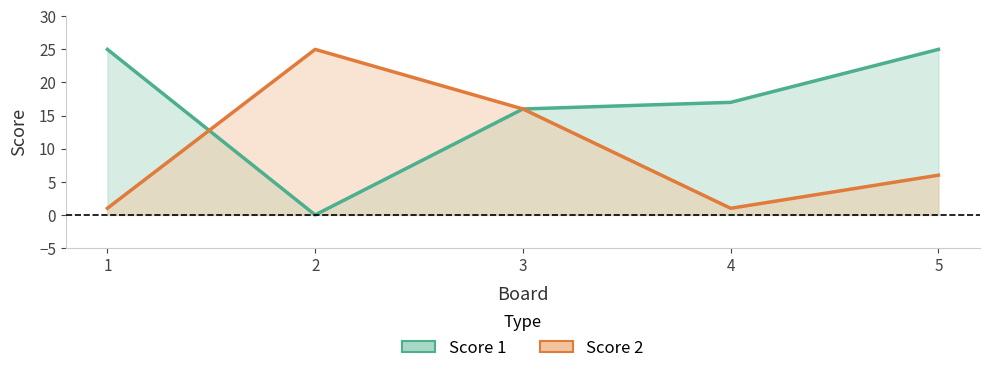

At how many categories does at least one series exceed 9?

5